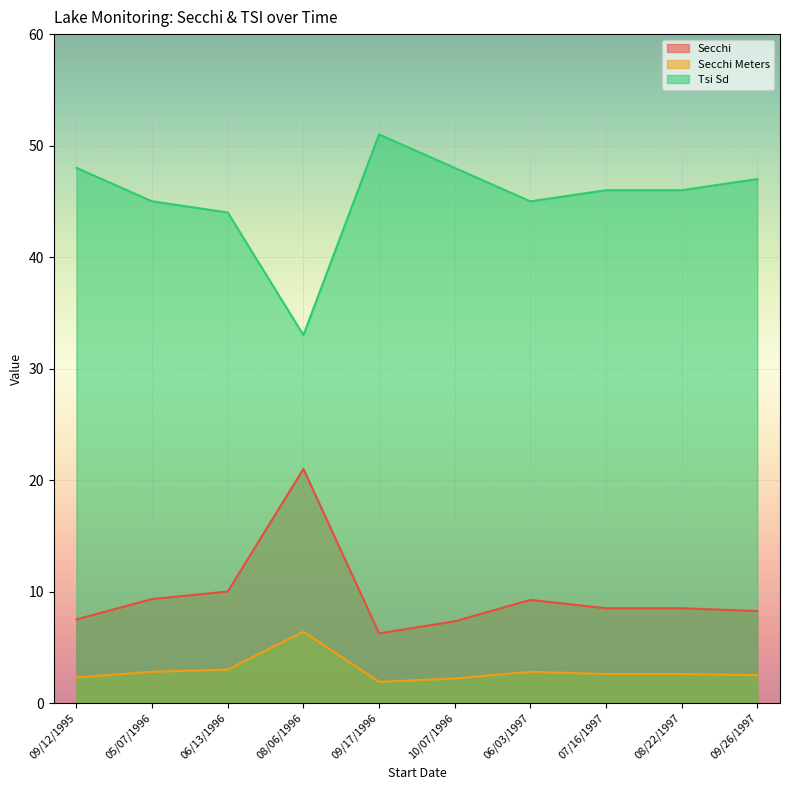

Which series has the largest total across all categories?

Tsi Sd